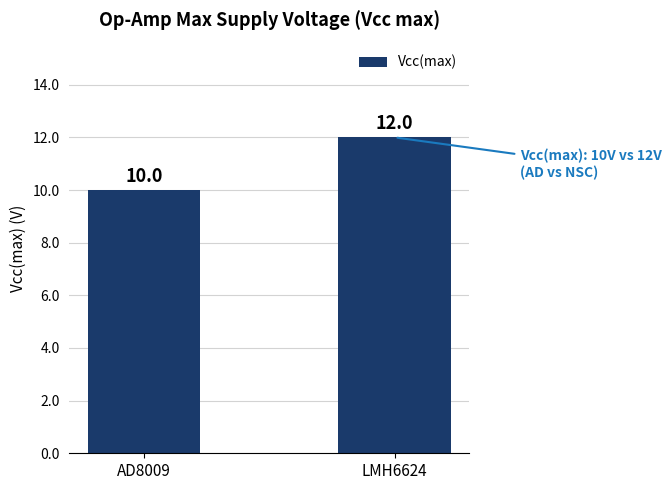

How many values are between 10 and 12?

2